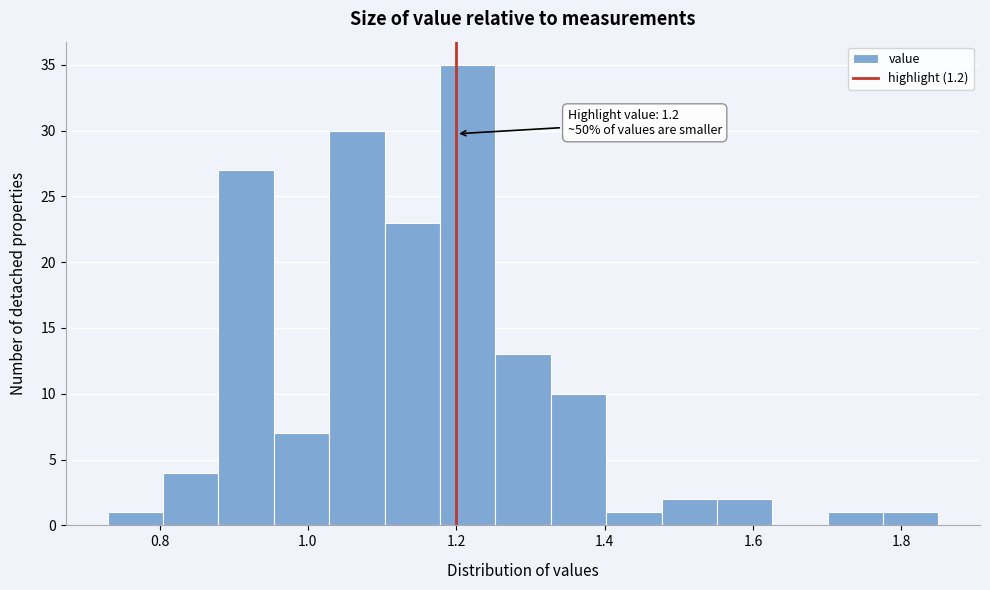

Read against the x-axis, roughly where is the centre of the tallest bar?

1.22